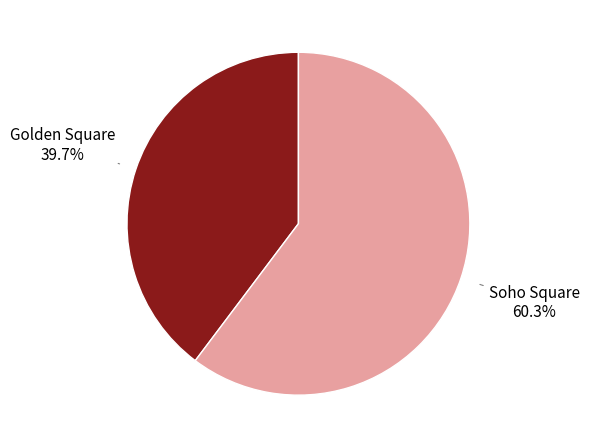

What percentage is the Golden Square slice, to the nearest percent?

40%